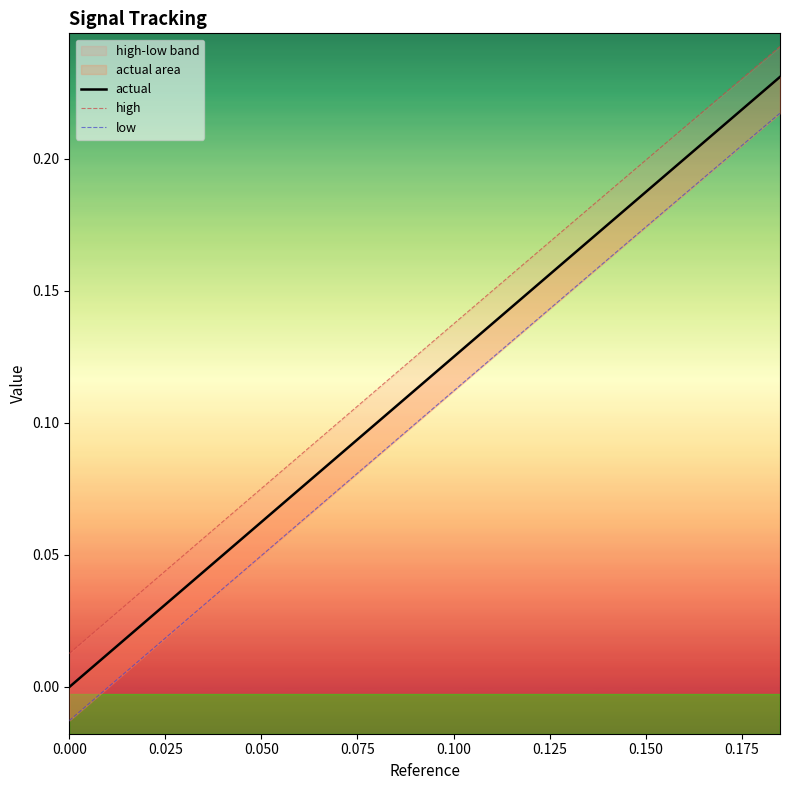

Rank the series by their maximum value, from highest to lowest.

high, actual, low